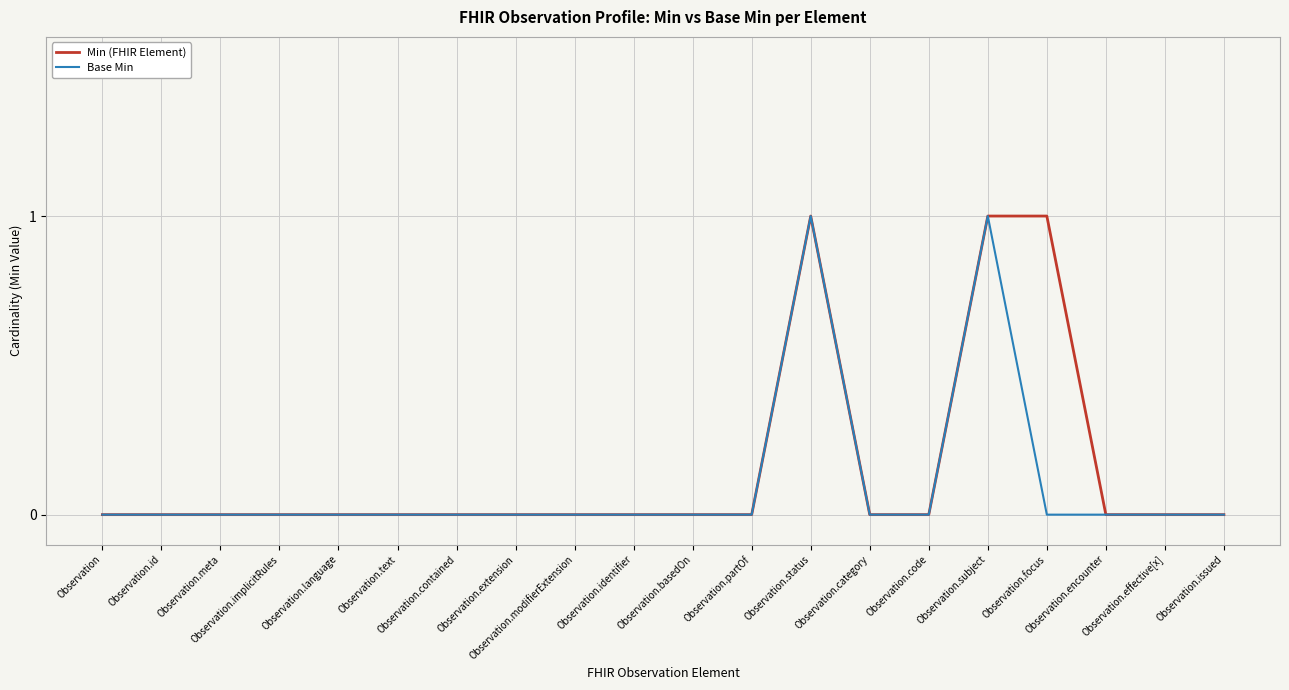

What are all the series names shown in the legend?

Min (FHIR Element), Base Min